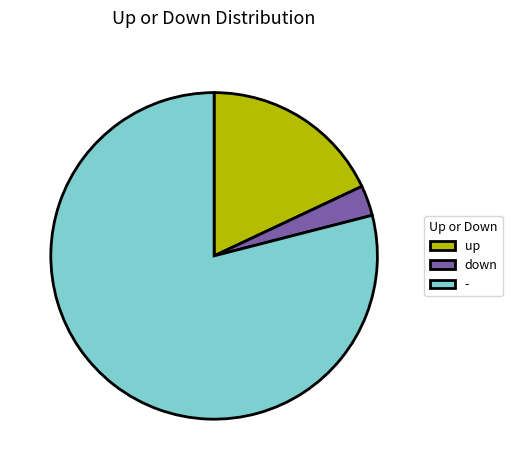

Is there any slice that represents more than half of the pie?

Yes